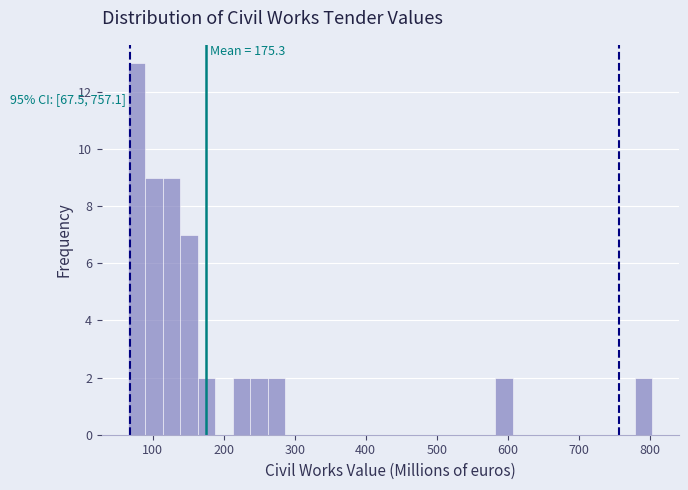

Read against the x-axis, roughly where is the centre of the tallest bar?

80